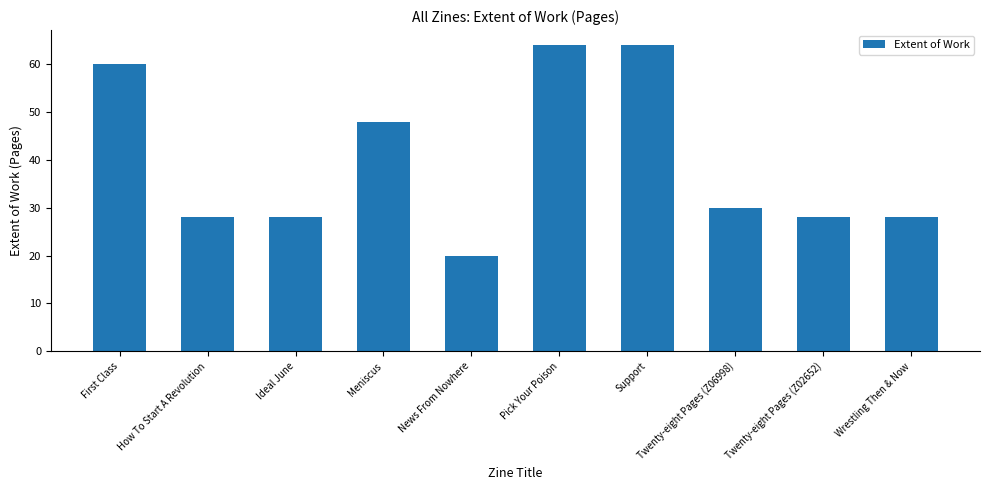

What is the difference between the maximum and minimum values?

44